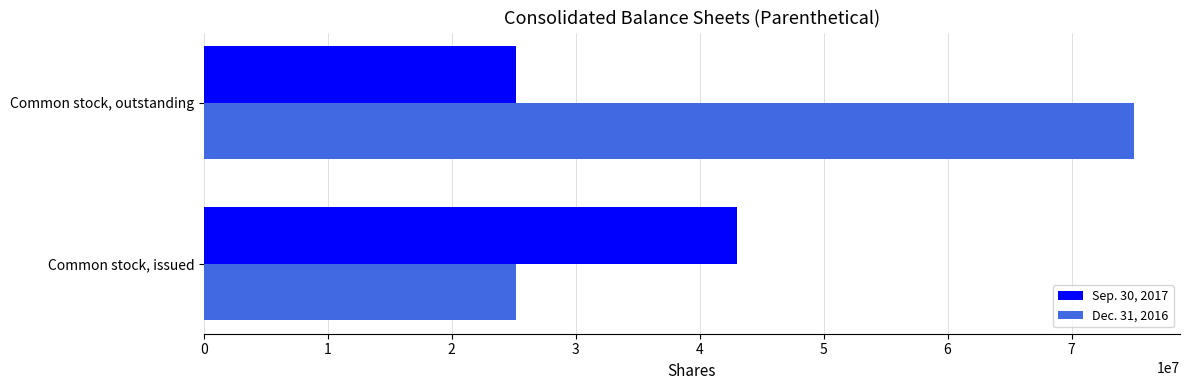

Which series changed the most between Common stock, issued and Common stock, outstanding?

Dec. 31, 2016